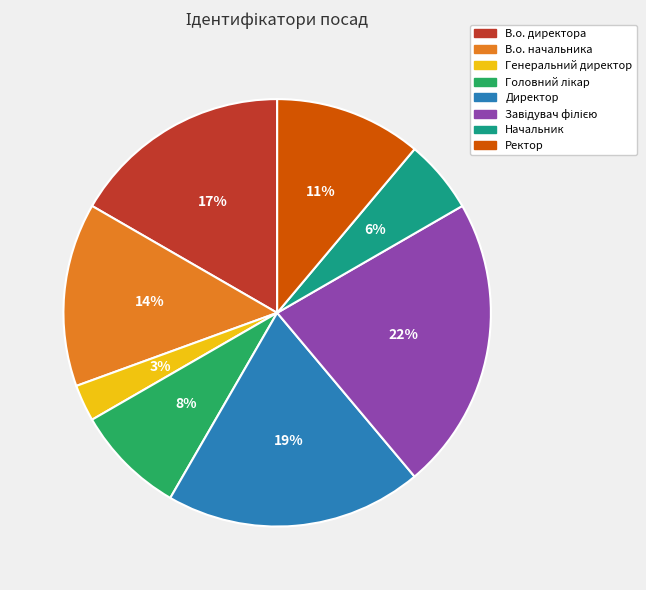

Which category has the smallest portion of the pie?

Генеральний директор